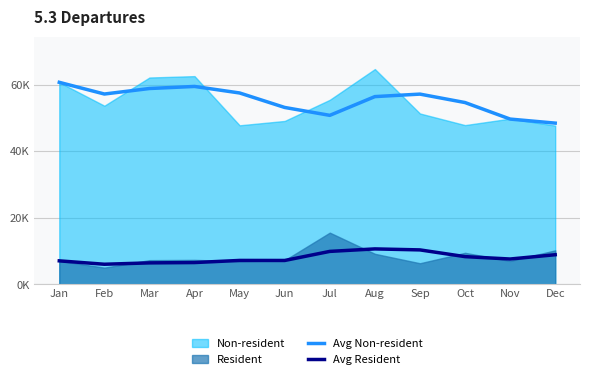

Where is the first local maximum for Avg Non-resident?

Apr